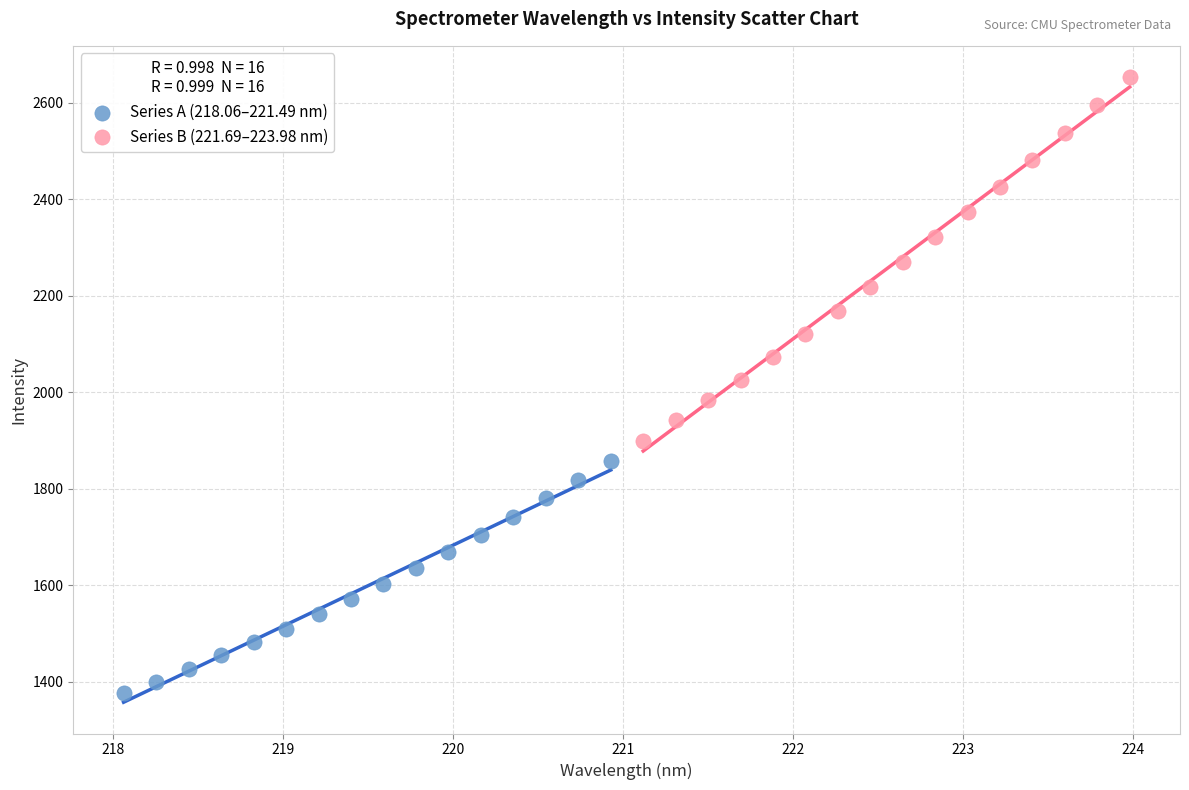

Which series reaches the maximum Y coordinate?

Series B (221.69–223.98 nm)